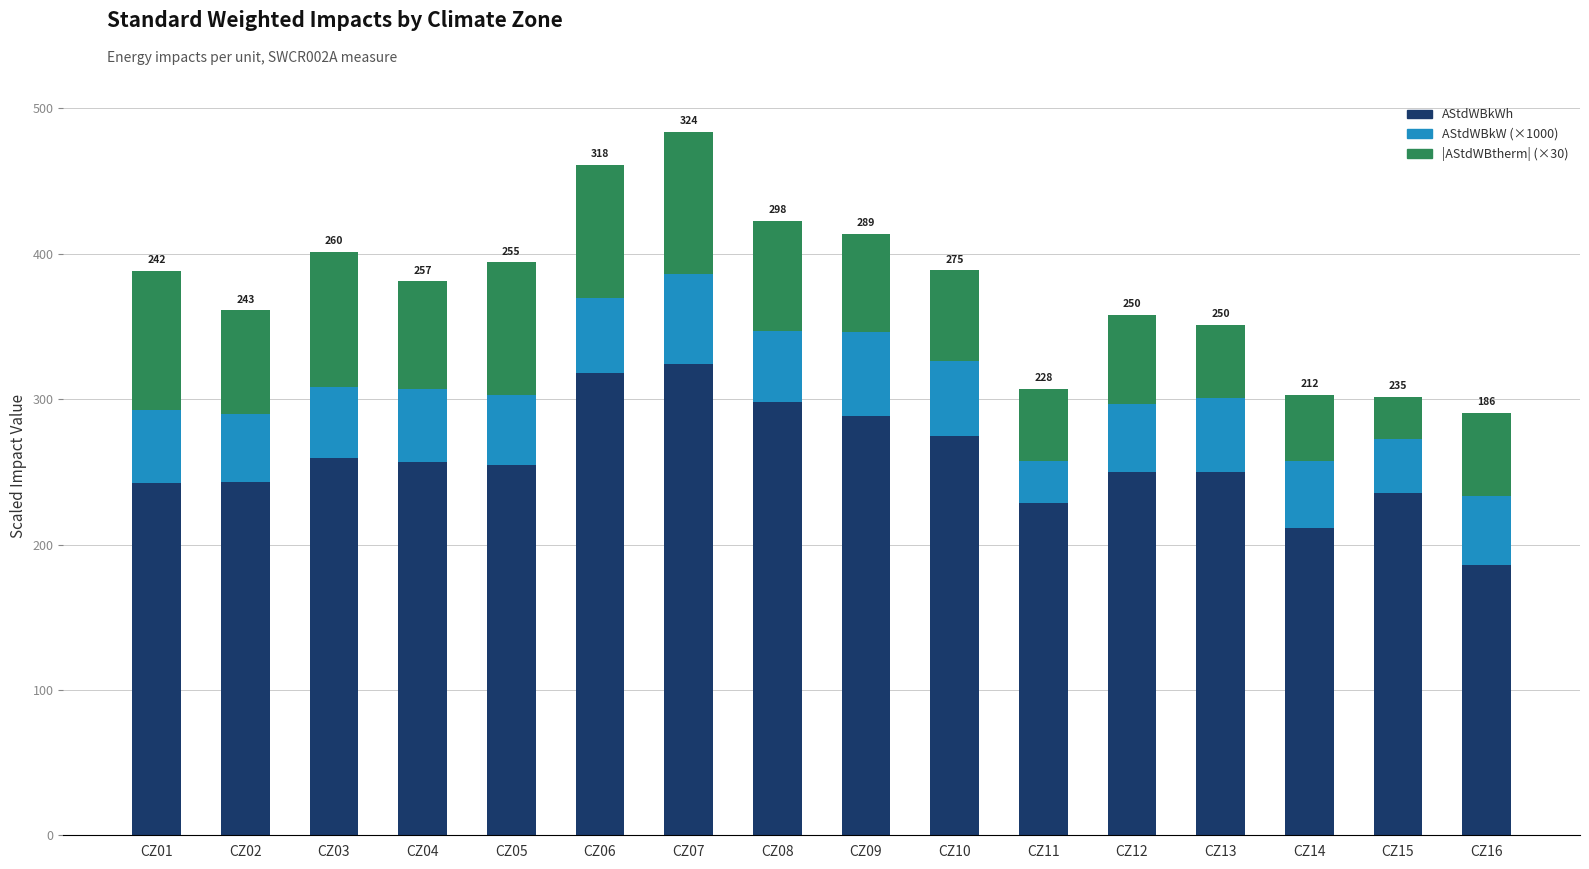

What is the maximum value for AStdWBkWh?

324.2